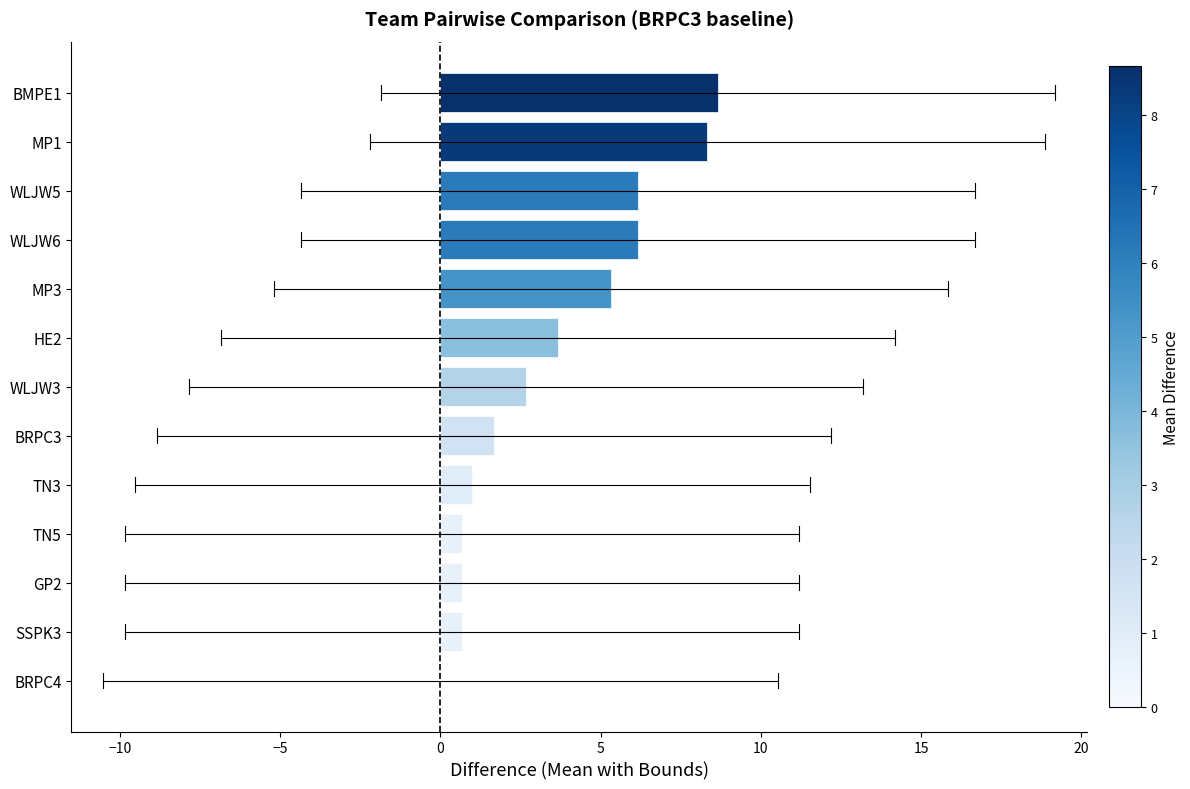

What is the change in value from WLJW3 to TN5?

-2.0